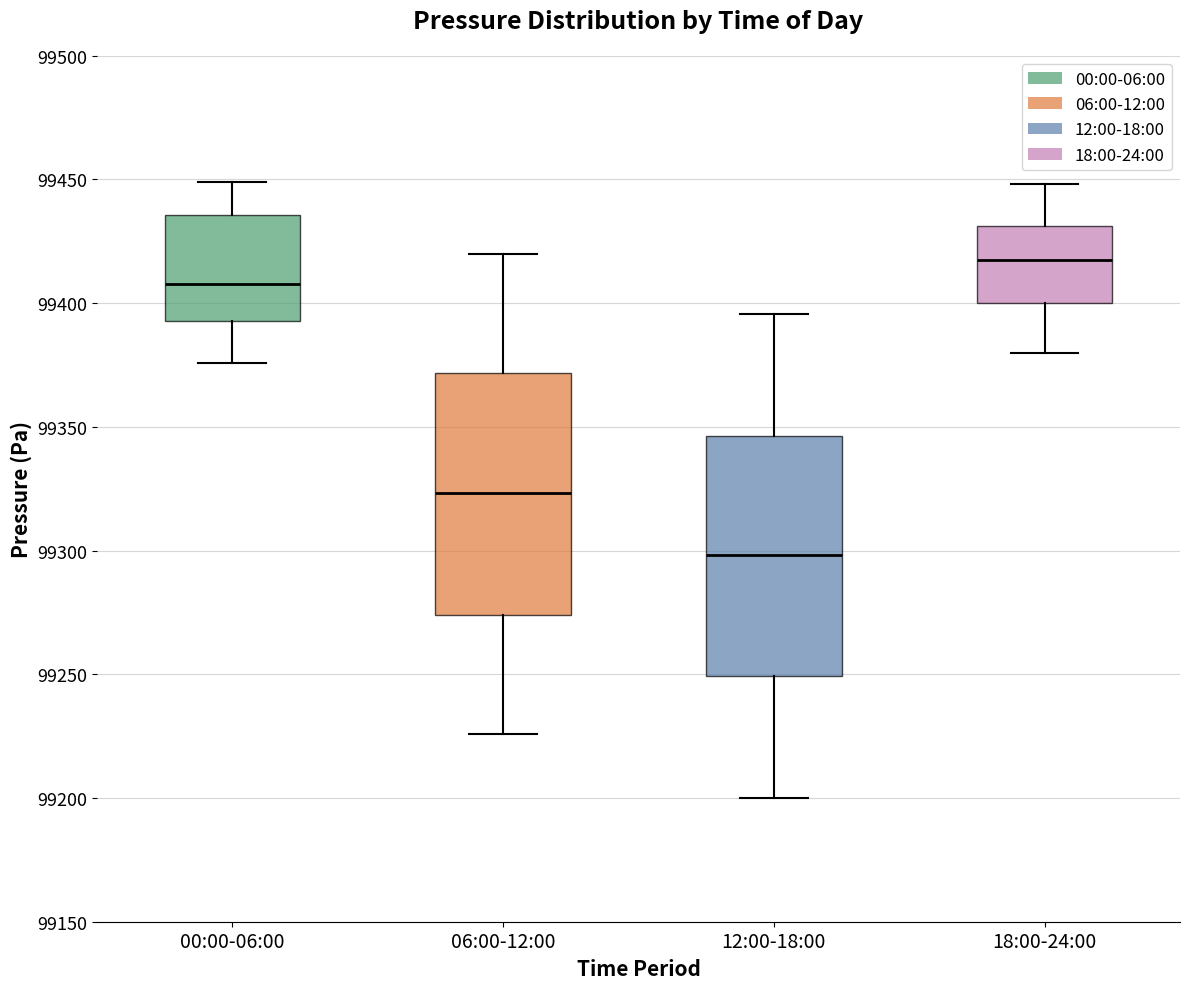

Reading left to right, read every box against the y-axis: the position of its median line, the range the box covers, and the ends of its whiskers. The values are not printed on the chart, so give them approximately, as read against the axis.

00:00-06:00: median 99410, box 99395 to 99435, whiskers 99375 to 99450
06:00-12:00: median 99325, box 99275 to 99370, whiskers 99225 to 99420
12:00-18:00: median 99300, box 99250 to 99345, whiskers 99200 to 99395
18:00-24:00: median 99415, box 99400 to 99430, whiskers 99380 to 99450